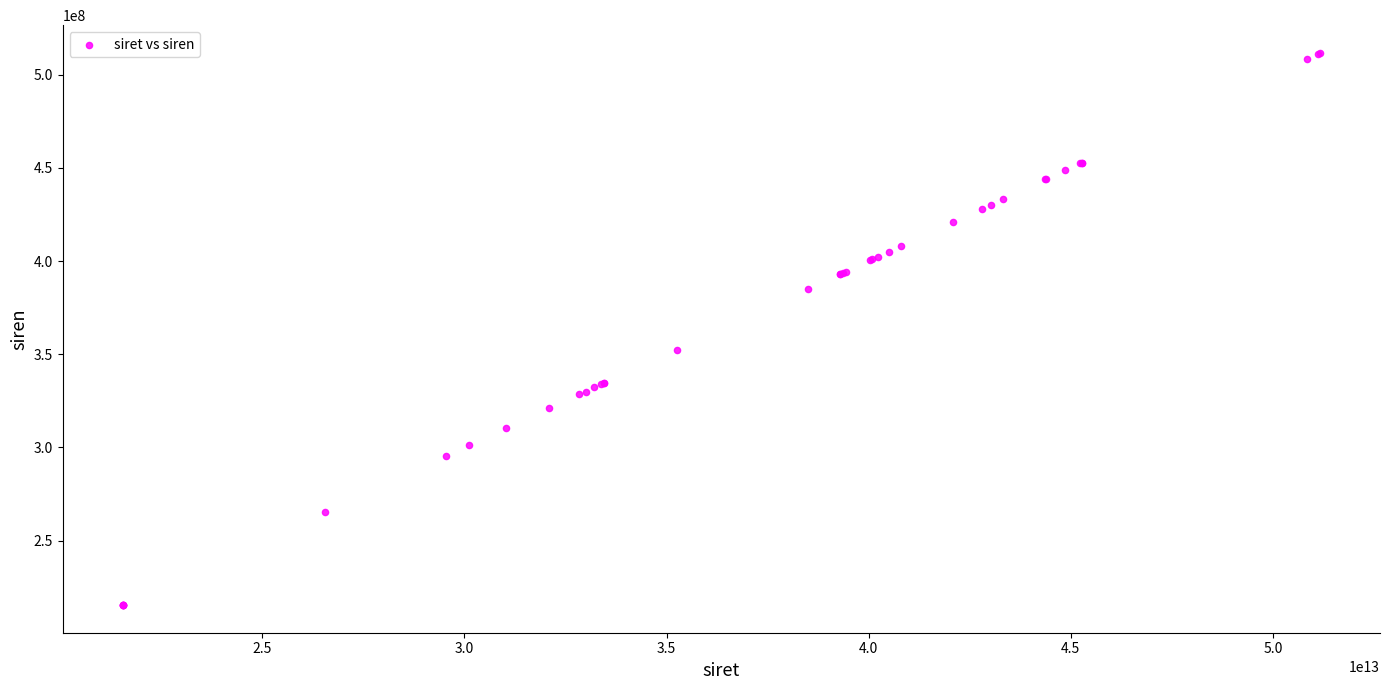

What Y value in the scatter plot is closest to 363552896?

352474381